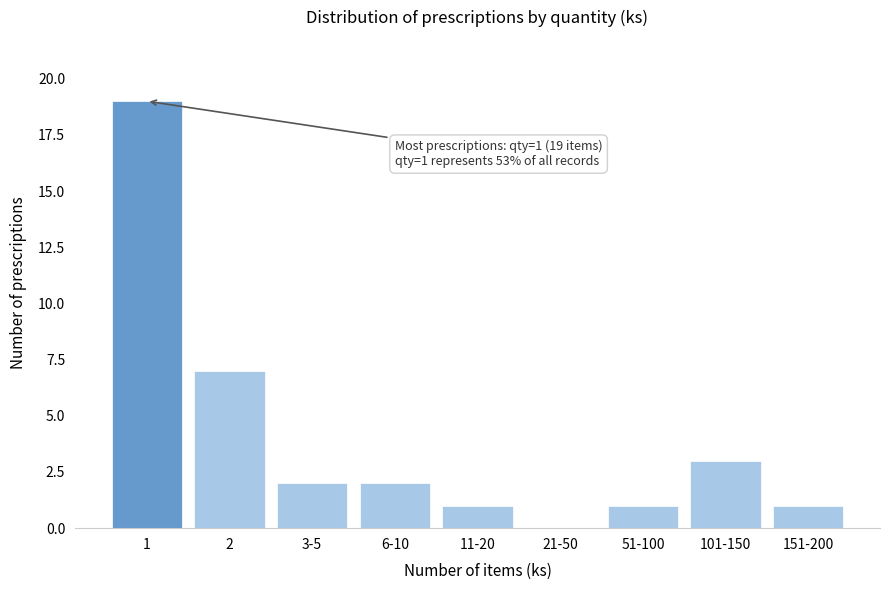

Reading left to right, list all the values displayed in this chart.

1=19	2=7	3-5=2	6-10=2	11-20=1	21-50=0	51-100=1	101-150=3	151-200=1